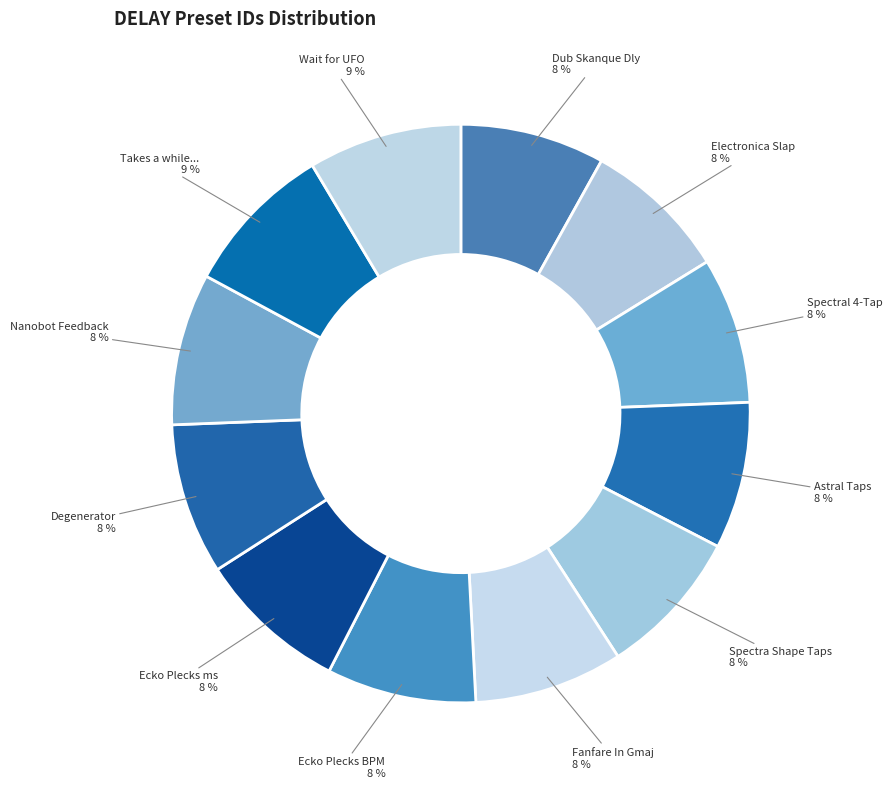

How many segments does this pie chart have?

12